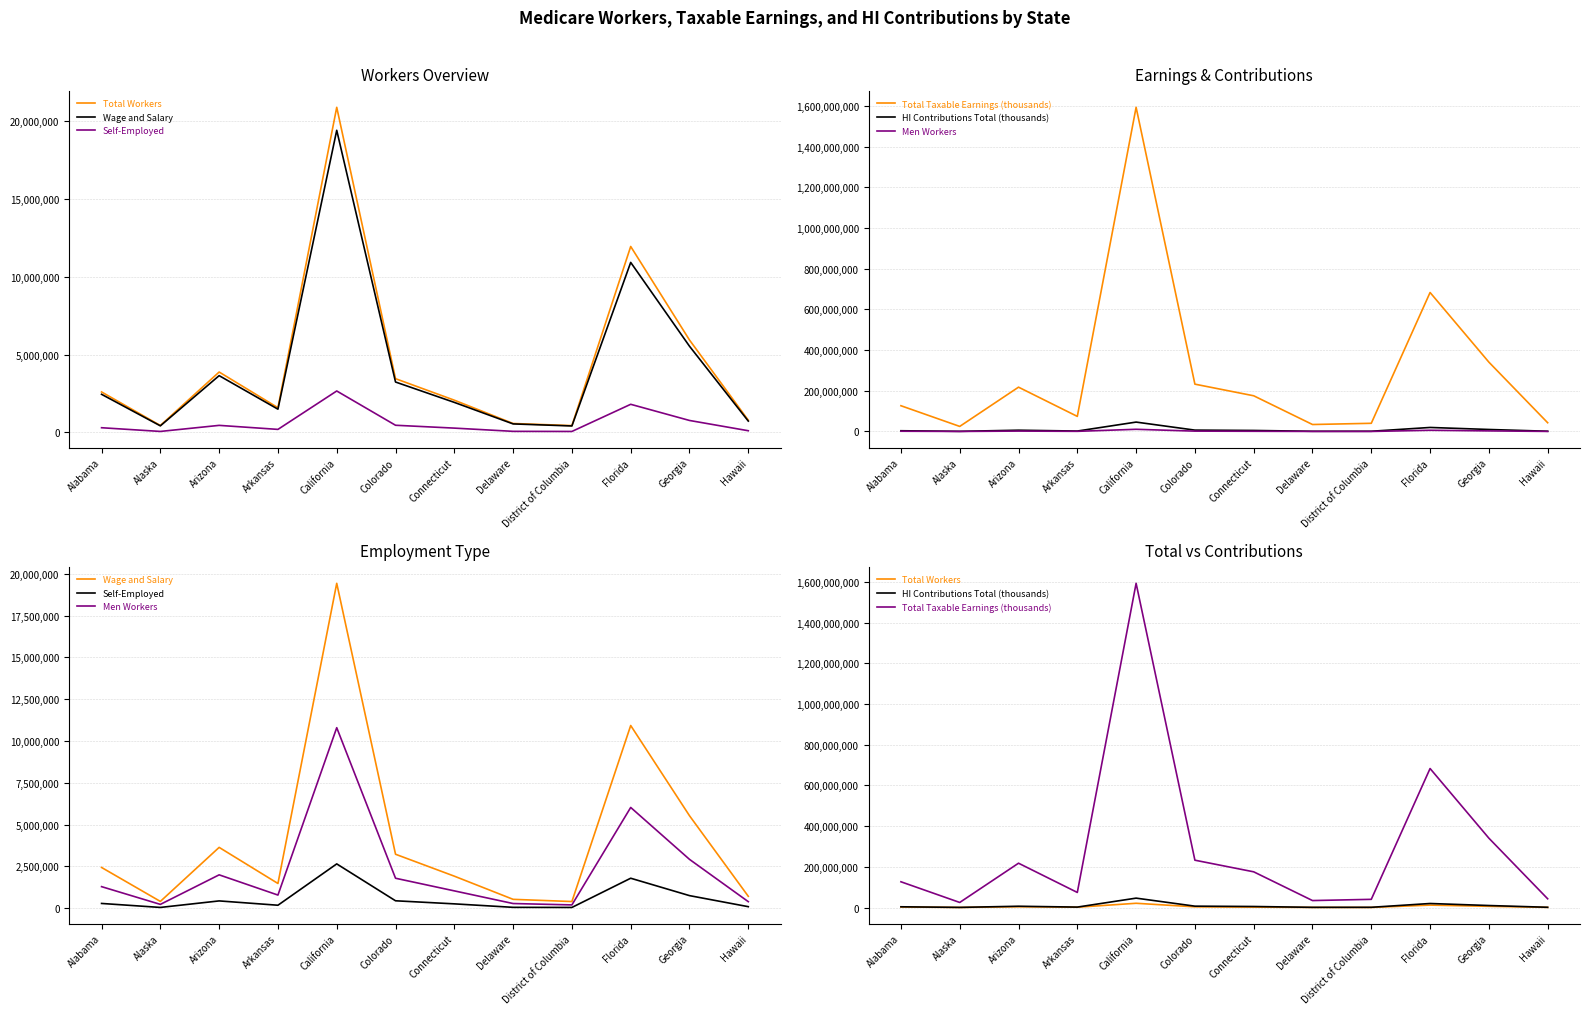

What is the maximum value for Wage and Salary?

19430308